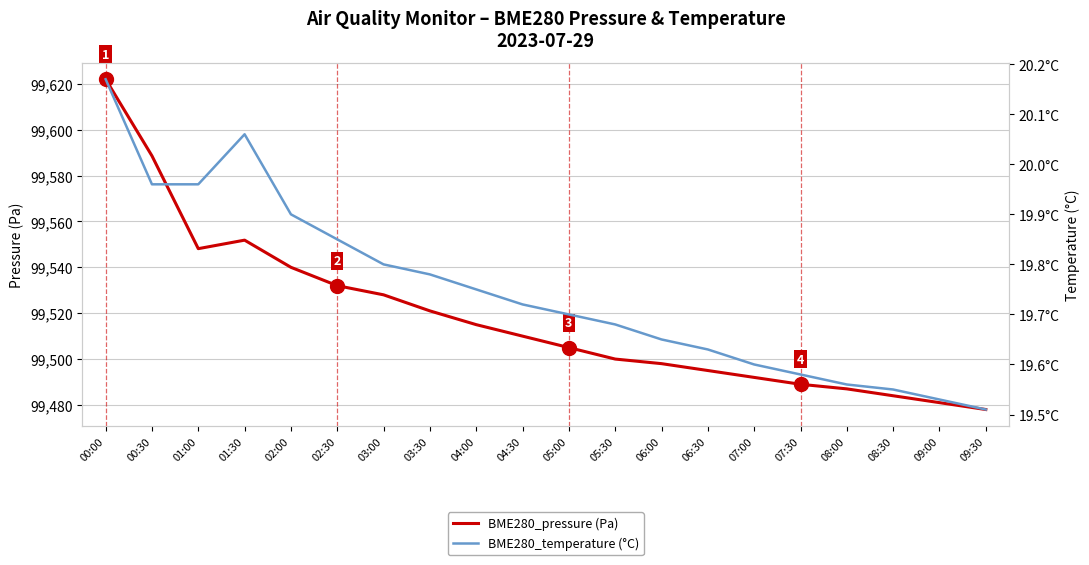

What is the value of the BME280_temperature (°C) point at the 13th from the left?

19.6